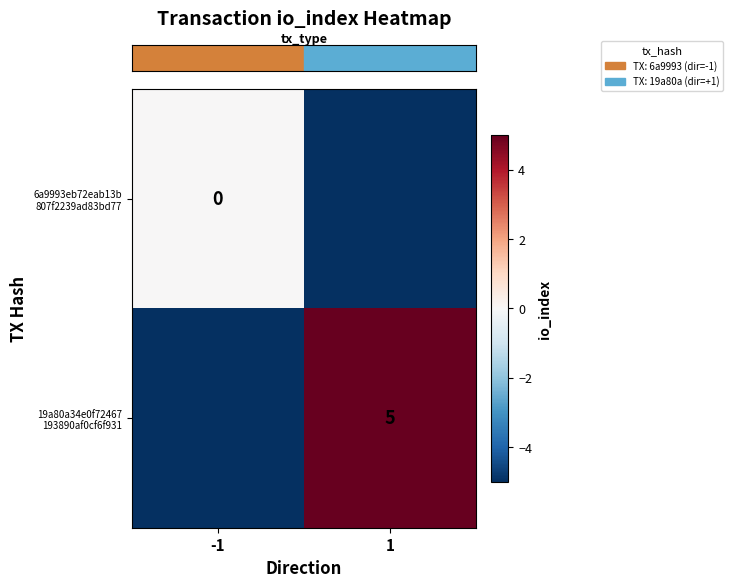

What is the sum of the row_0 values at -1 and 1?

-5